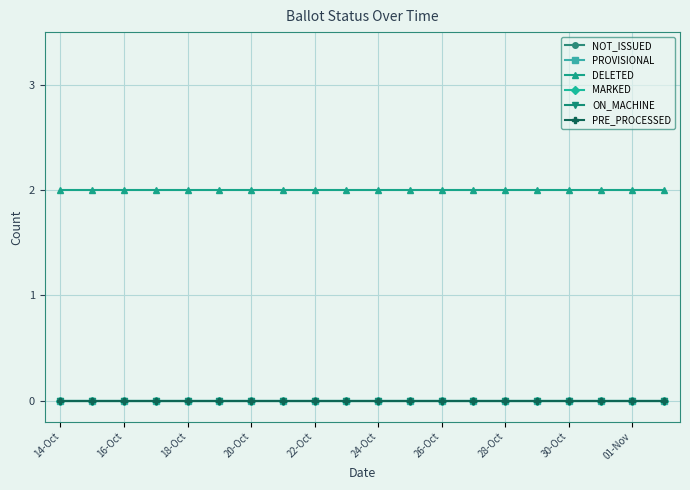

True or false: ON_MACHINE and DELETED cross at least once.

False